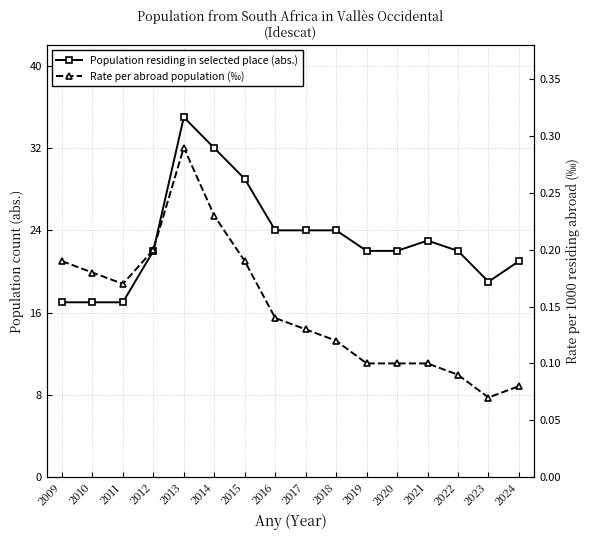

True or false: Population residing in selected place (abs.) and Rate per abroad population (‰) intersect in this chart.

False